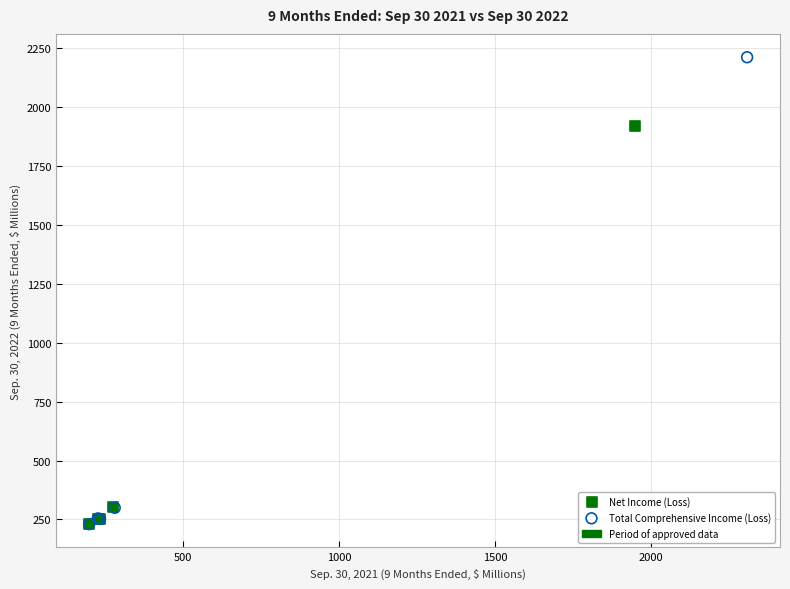

Which series contains the highest Y value?

Total Comprehensive Income (Loss)